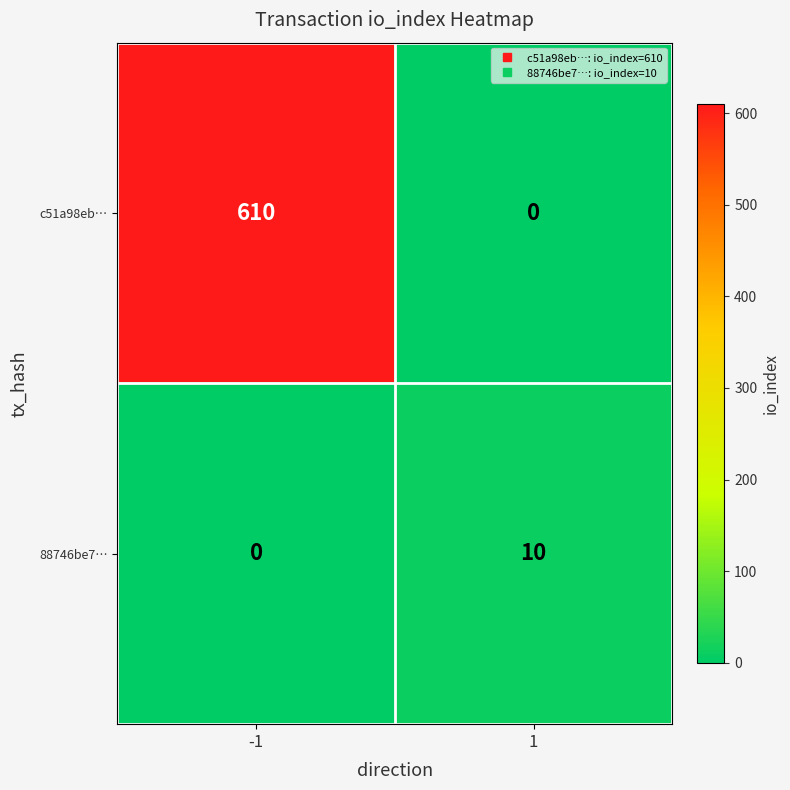

The c51a98eb… series shows -252 at 1. True or false?

False